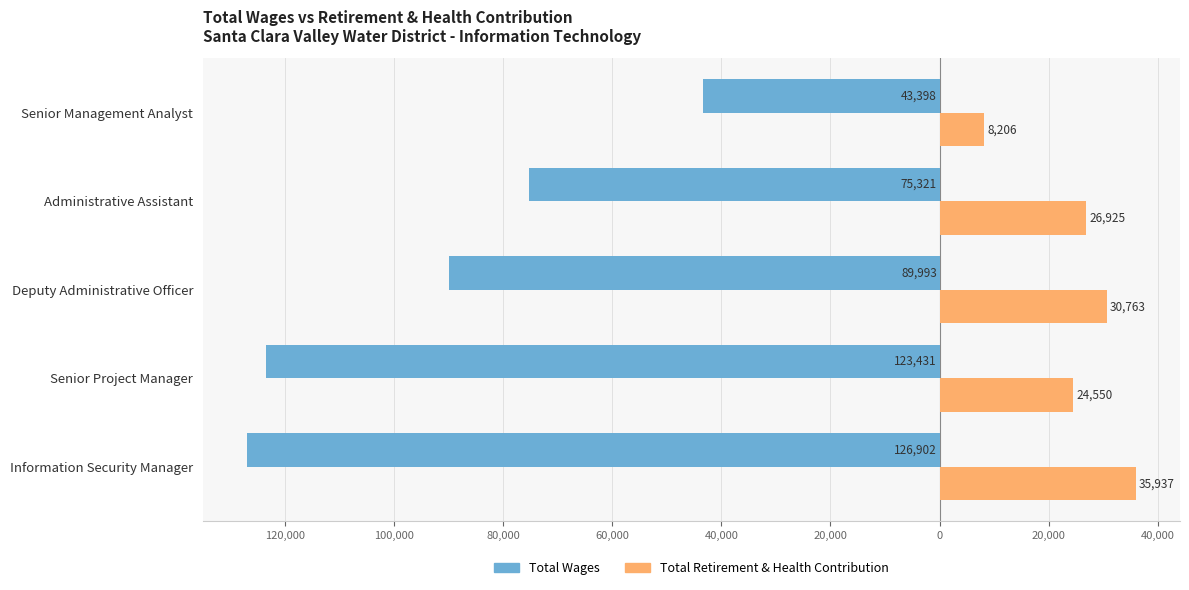

What are all the series names shown in the legend?

Total Wages, Total Retirement & Health Contribution